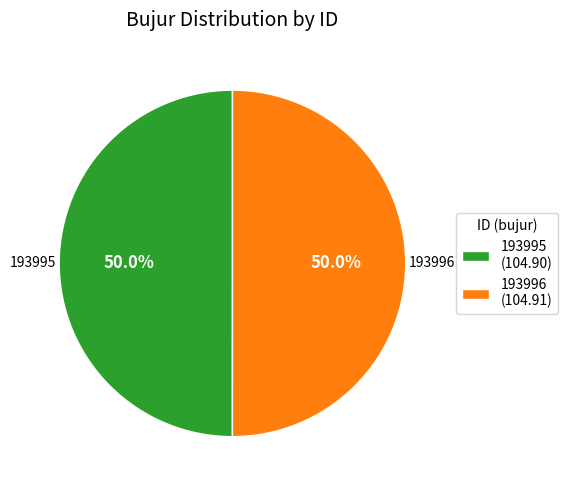

Approximately how many times larger is the value at 193995 compared to 193996?

1.0